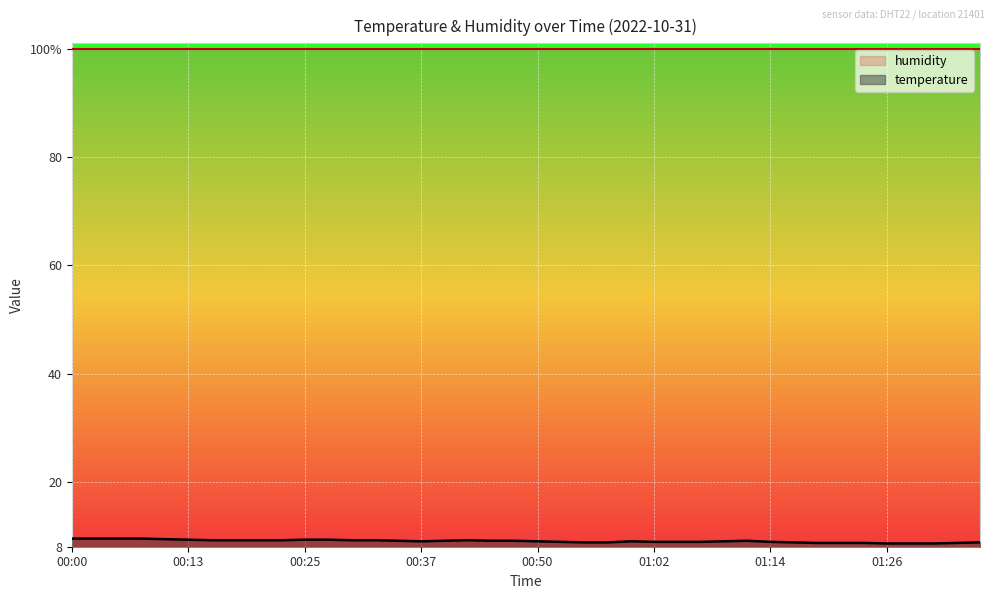

What is the label of the 26th point from the left?

01:02